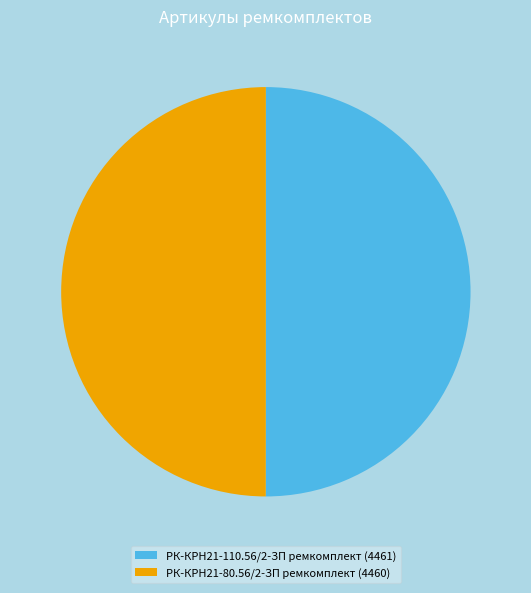

Is it true that РК-КРН21-80.56/2-ЗП ремкомплект is 50% of the pie?

True